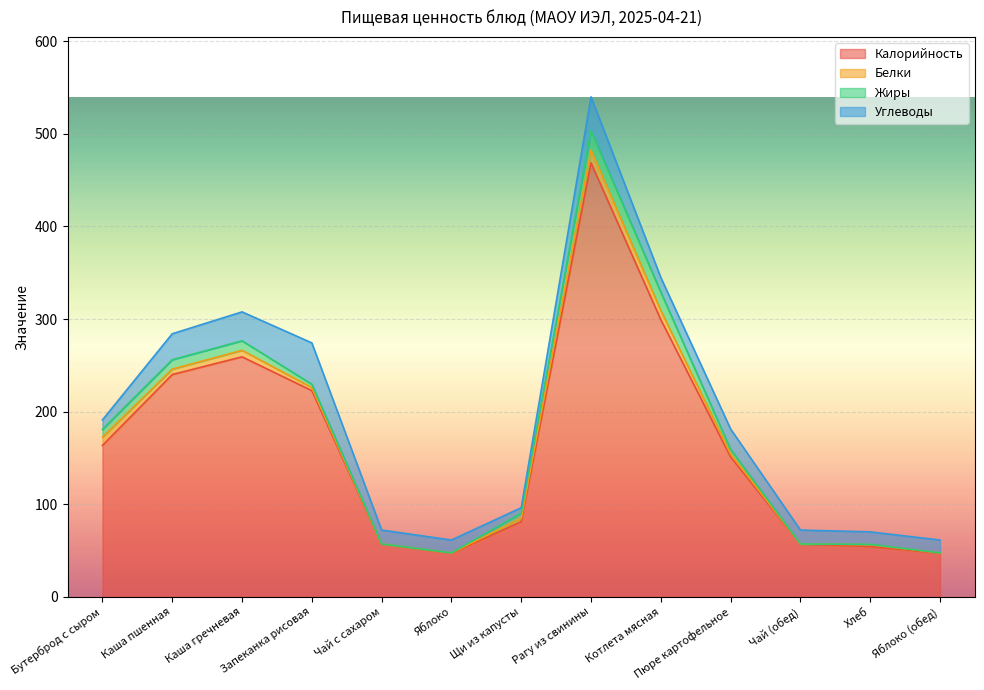

Count the number of categories in the chart.

13